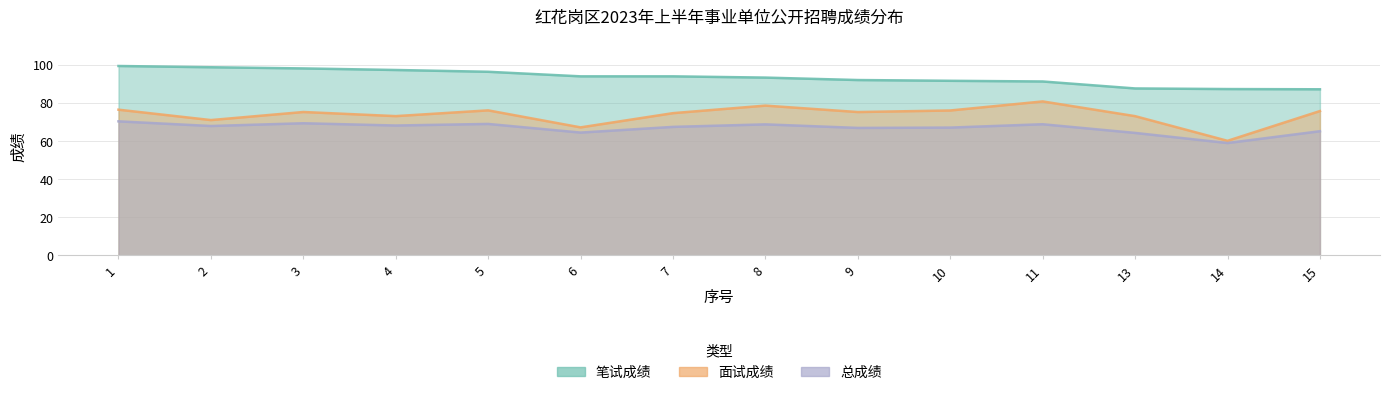

What are all the series names shown in the legend?

笔试成绩, 面试成绩, 总成绩